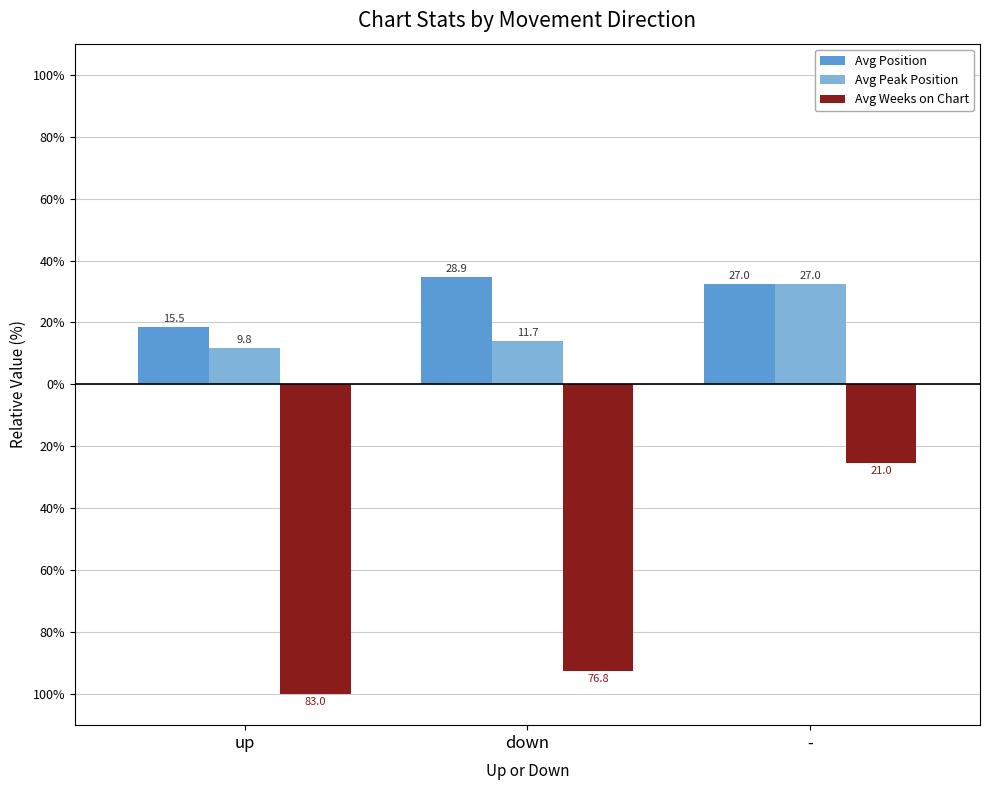

Does the chart contain any negative values?

Yes